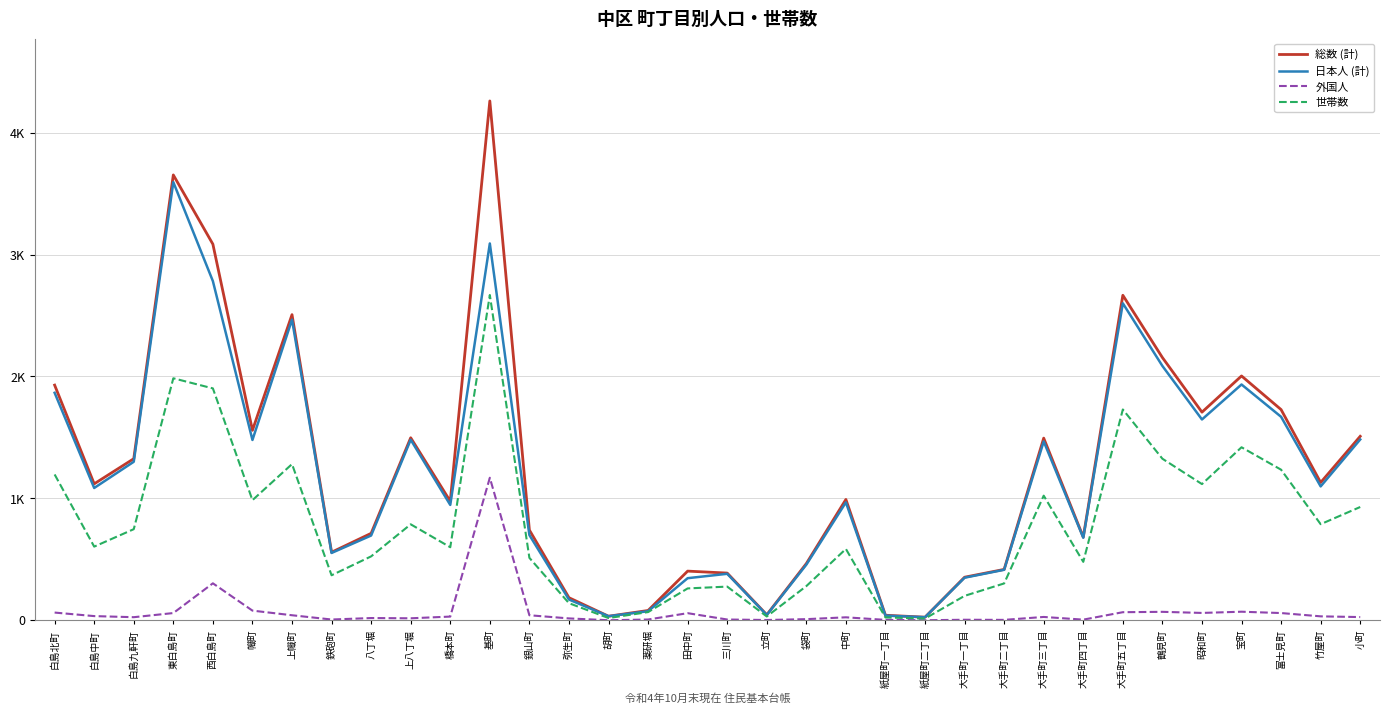

What is the sum of the 外国人 values at 白島中町 and 胡町?

34